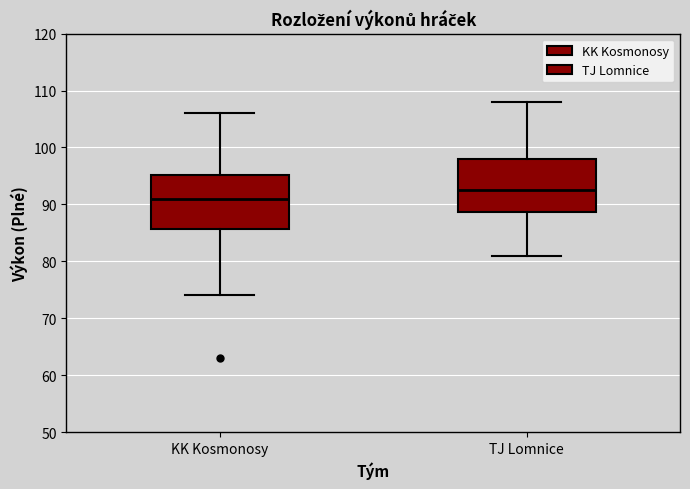

Reading left to right, transcribe this box plot: for each box, give where its median line is, the range the box spans, and where its two whiskers end, as read against the y-axis. The values are not printed on the chart, so give them approximately, as read against the axis.

KK Kosmonosy: median 91, box 86 to 95, whiskers 74 to 106
TJ Lomnice: median 93, box 89 to 98, whiskers 81 to 108